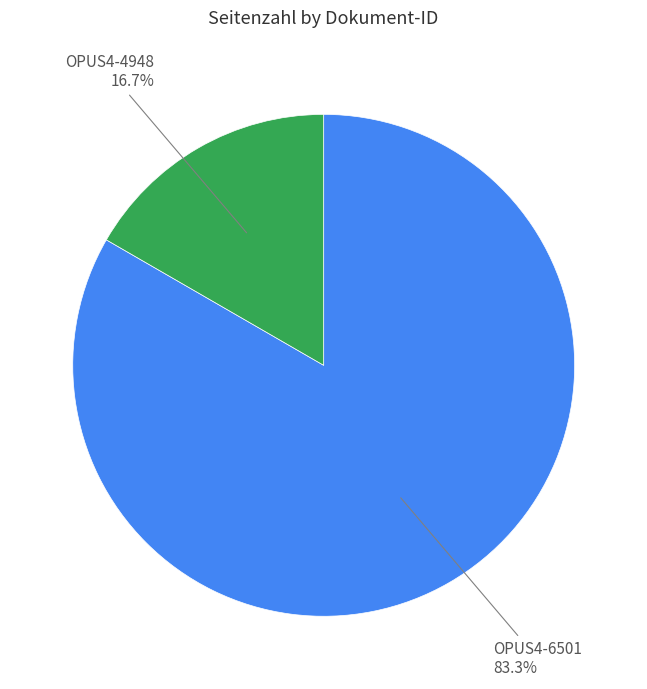

Count the number of slices in the pie.

2